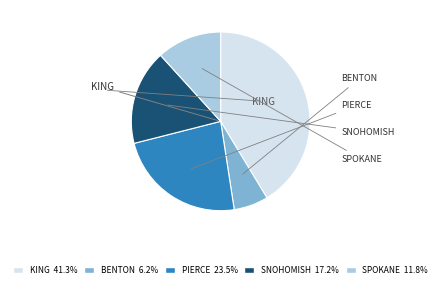

How many segments does this pie chart have?

5